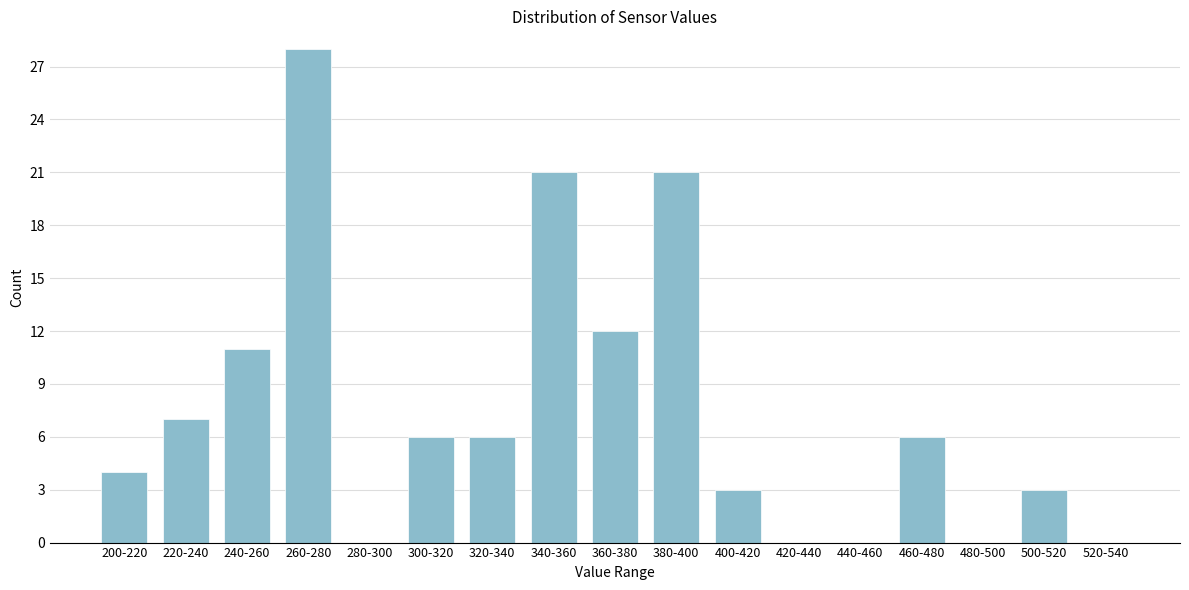

Reading left to right, list all the values displayed in this chart.

200-220=4	220-240=7	240-260=11	260-280=28	280-300=0	300-320=6	320-340=6	340-360=21	360-380=12	380-400=21	400-420=3	420-440=0	440-460=0	460-480=6	480-500=0	500-520=3	520-540=0